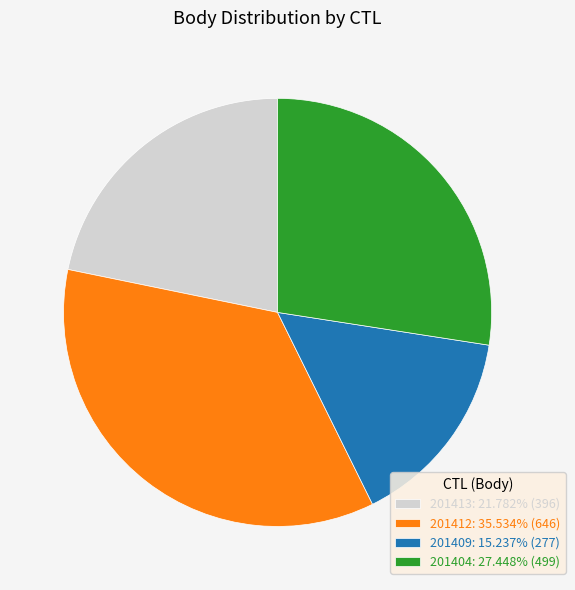

Does any single category account for the majority?

No